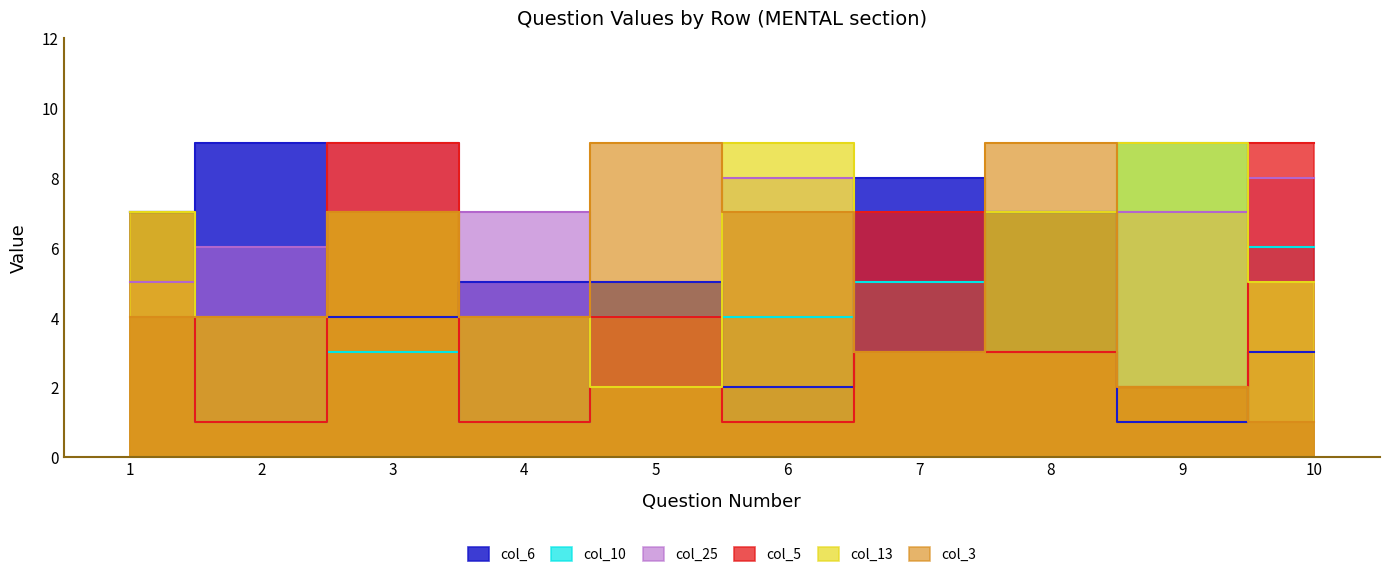

In col_3, how many points are higher than both neighbors (excluding endpoints)?

3